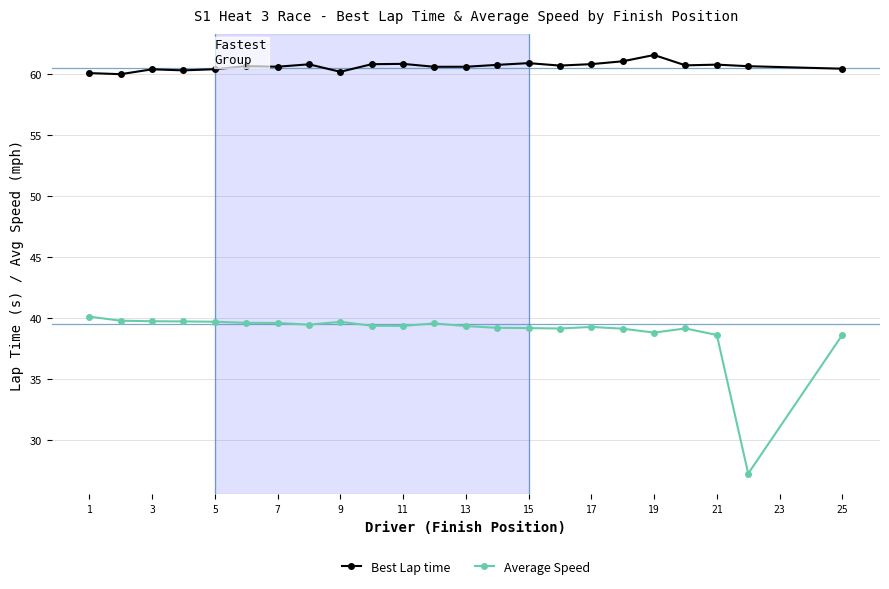

True or false: Best Lap time and Average Speed cross at least once.

False